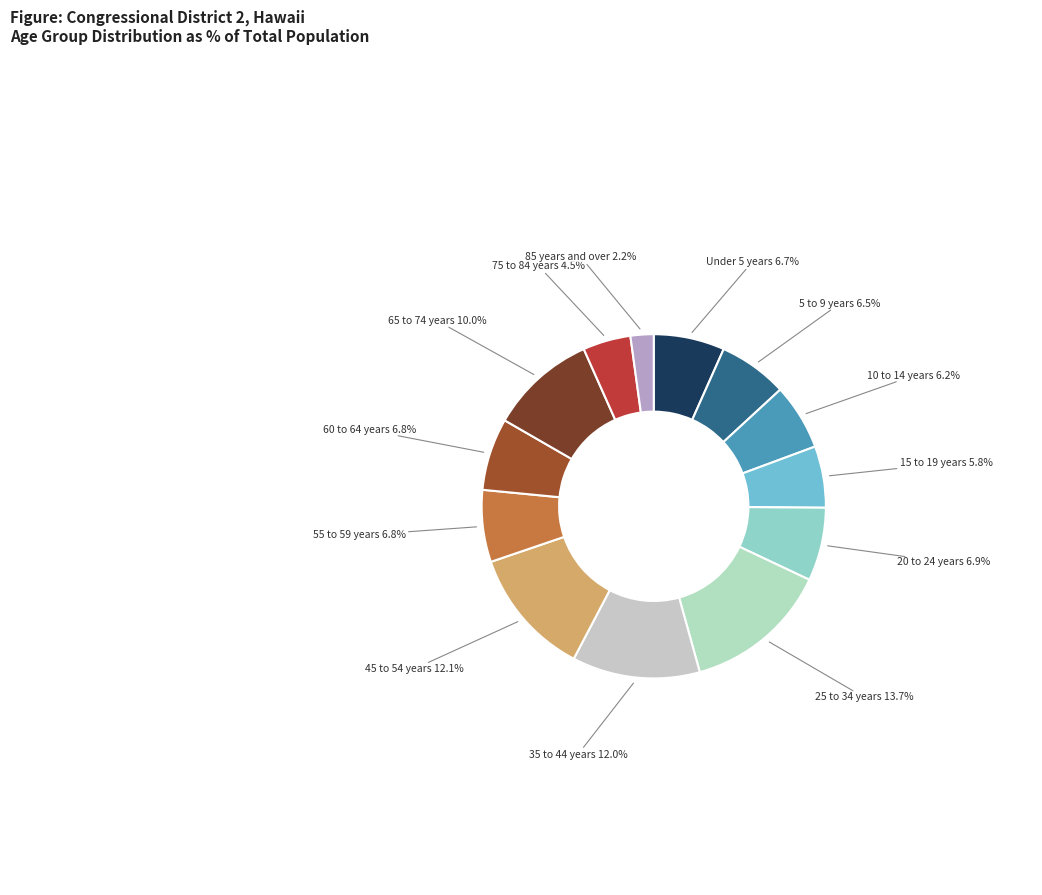

Which category has the smallest portion of the pie?

85 years and over